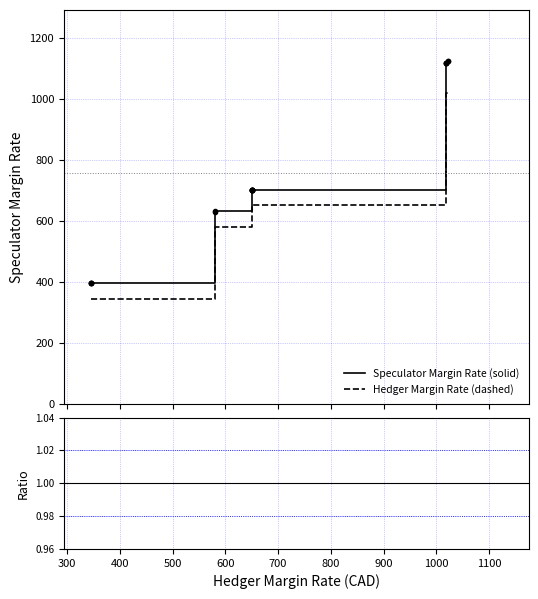

Which series has the largest range (max minus min)?

Speculator Margin Rate (solid)